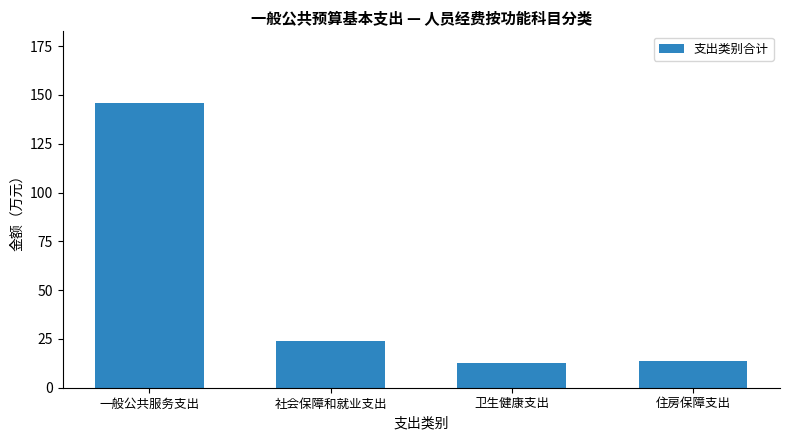

What is the difference between the second highest and second lowest values?

10.3